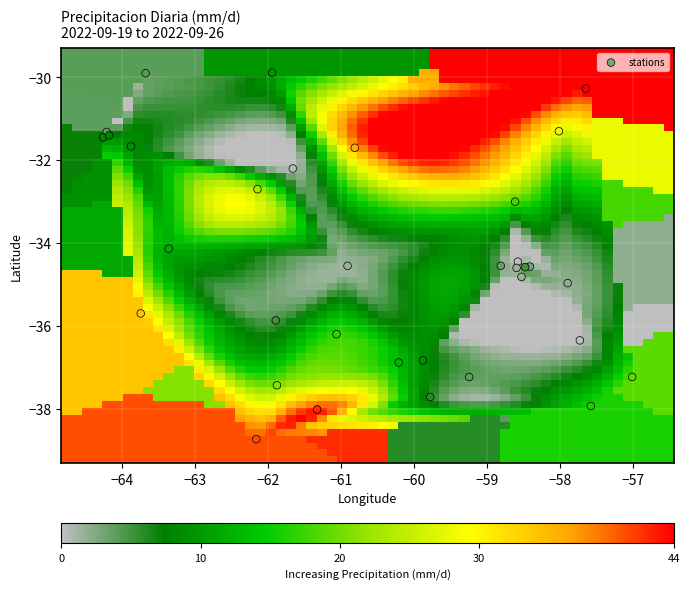

What Y value in the scatter plot is closest to -34?

-34.1